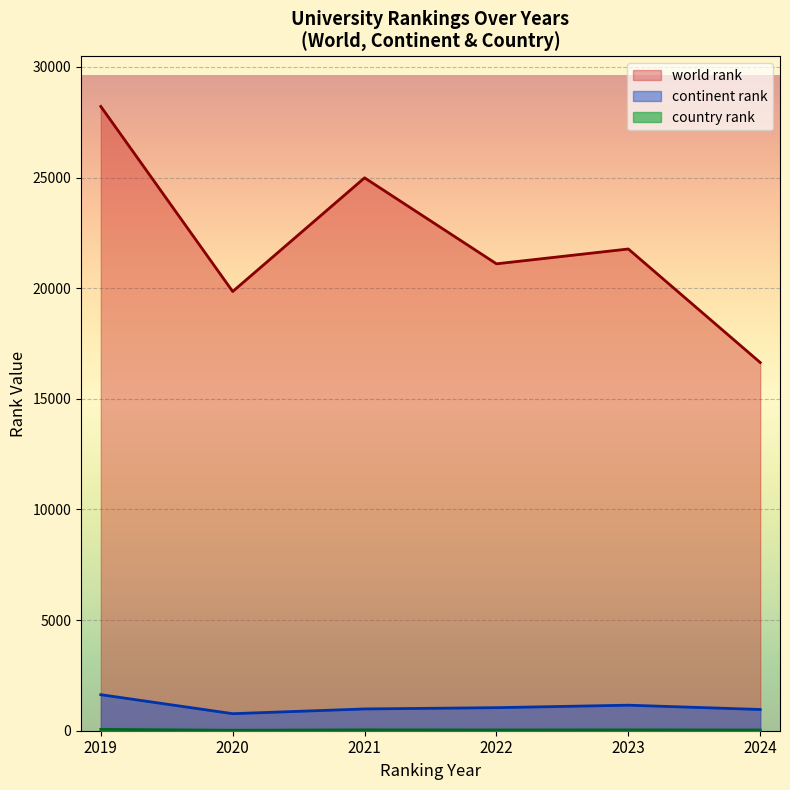

At which label does world rank reach its minimum?

2024